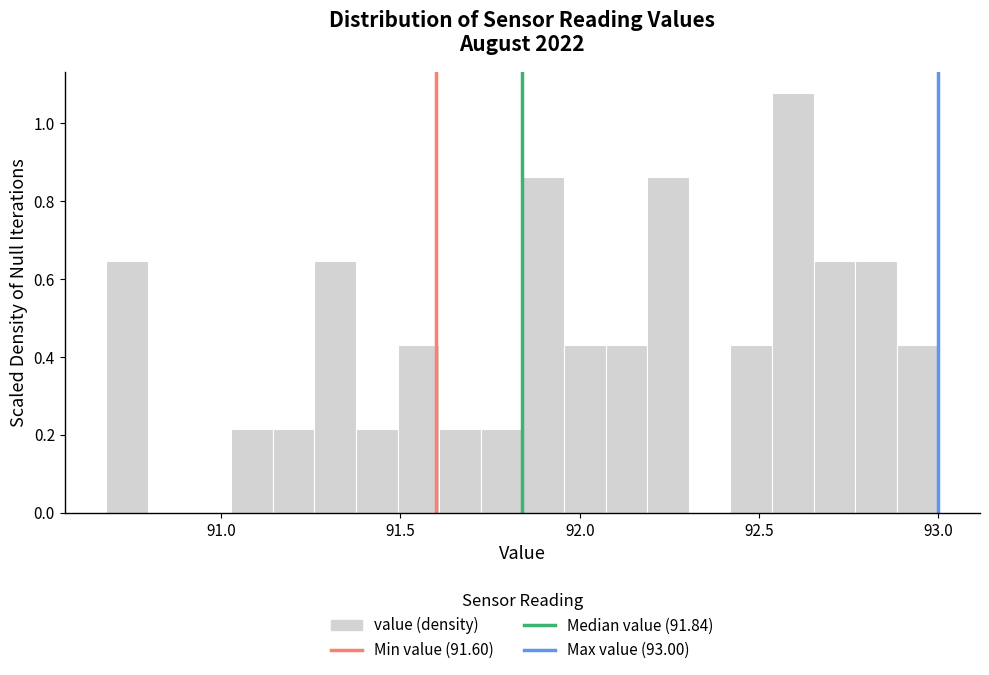

Read against the x-axis, roughly where is the centre of the tallest bar?

92.60